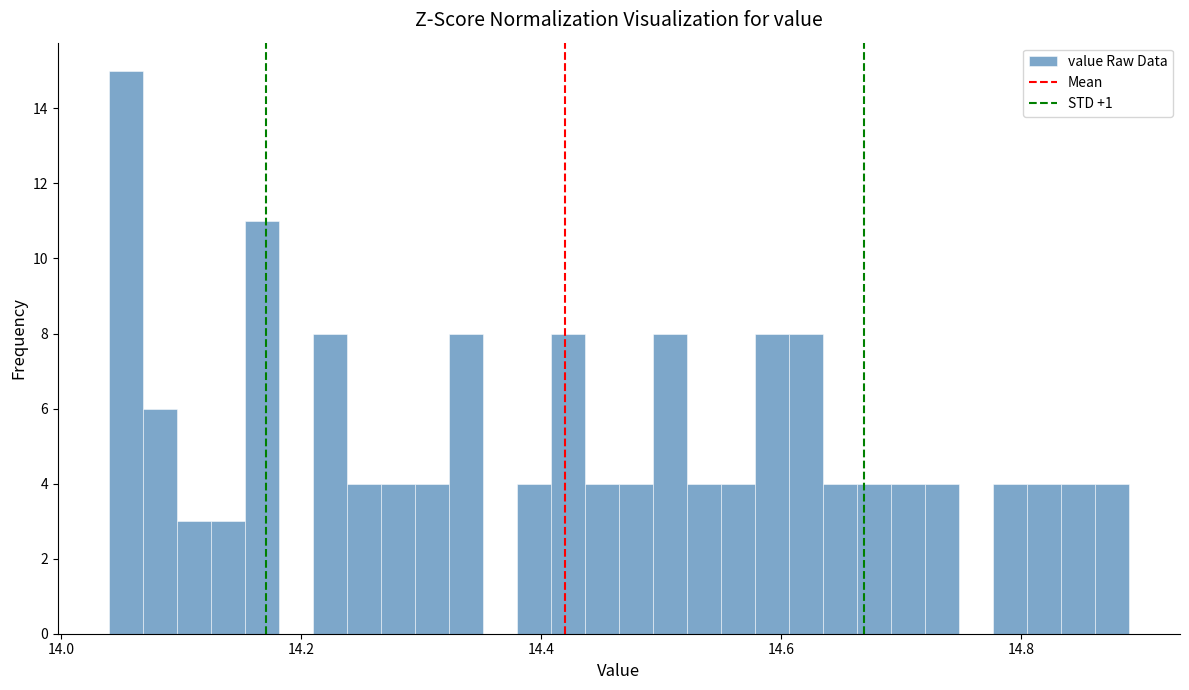

Around what value on the x-axis is the tallest bar? Give the approximate position of its centre, as read against the axis.

14.06